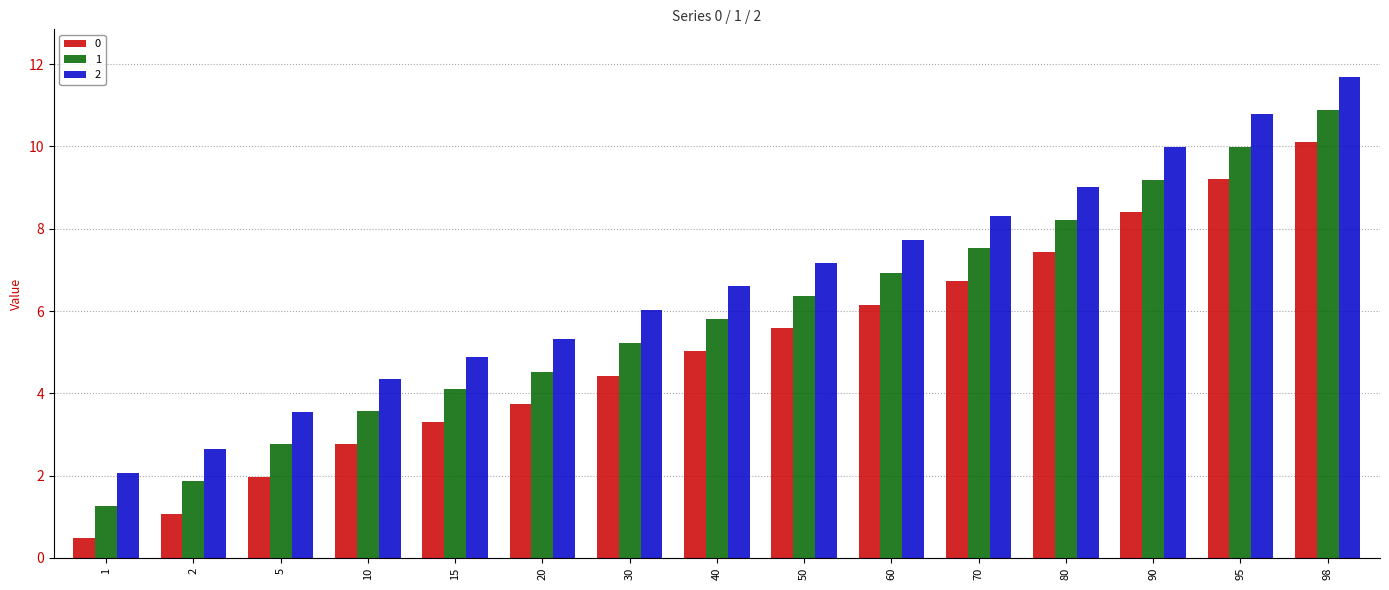

Are the bars grouped side by side (vs. stacked)?

Yes